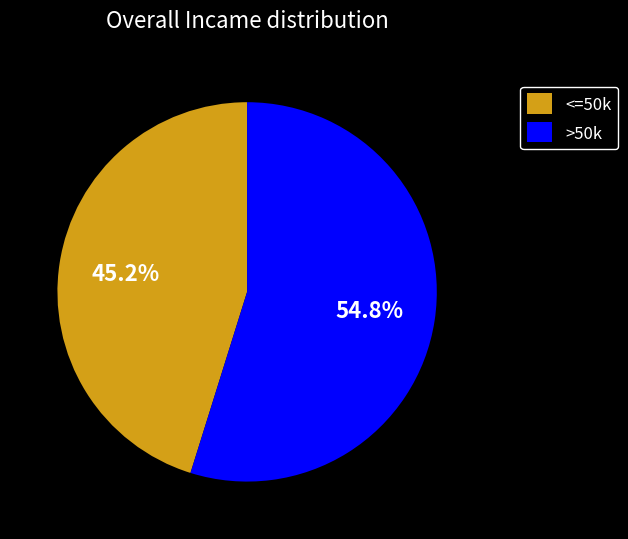

Does >50k represent more than half of the total?

Yes